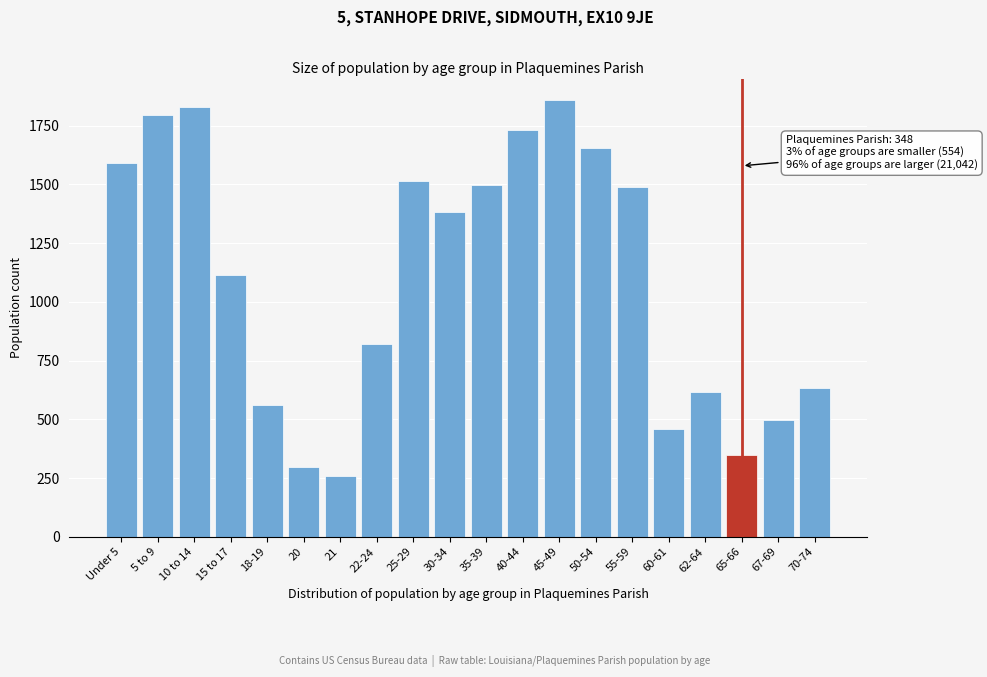

Reading left to right, list all the values displayed in this chart.

1592	1795	1828	1114	562	295	259	819	1514	1381	1499	1731	1858	1654	1491	458	615	348	499	632